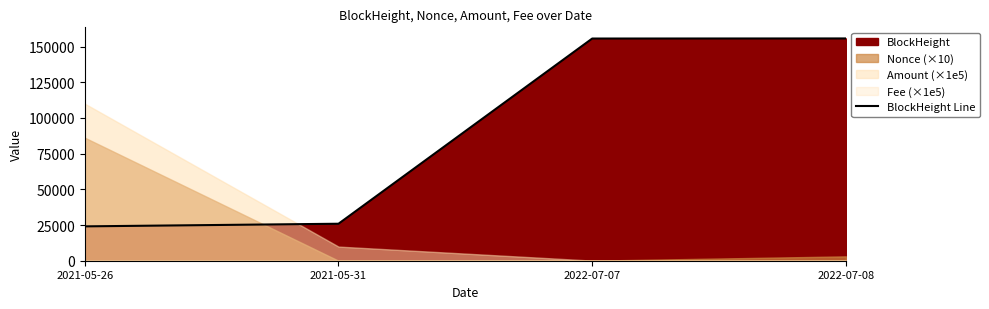

What is the smallest value displayed?

24061